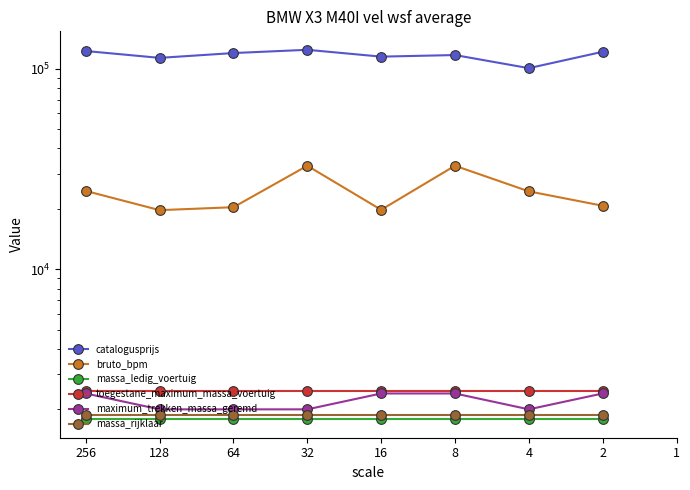

The massa_ledig_voertuig series shows 1785 at 32. True or false?

True